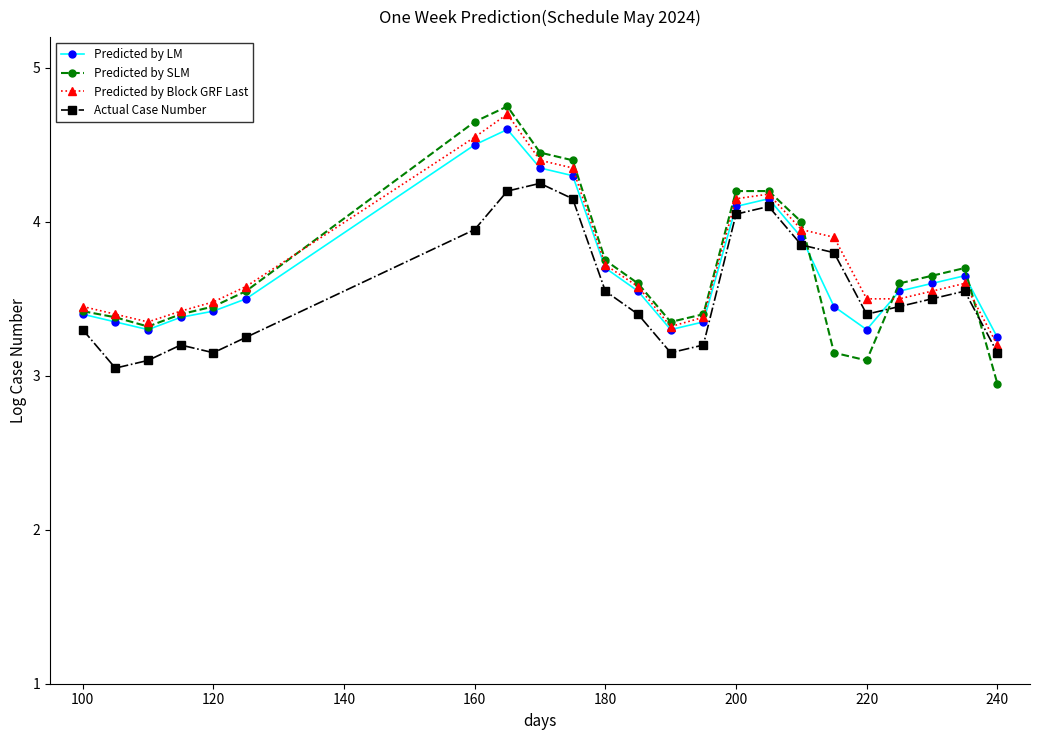

Which series has the largest total across all categories?

Predicted by Block GRF Last